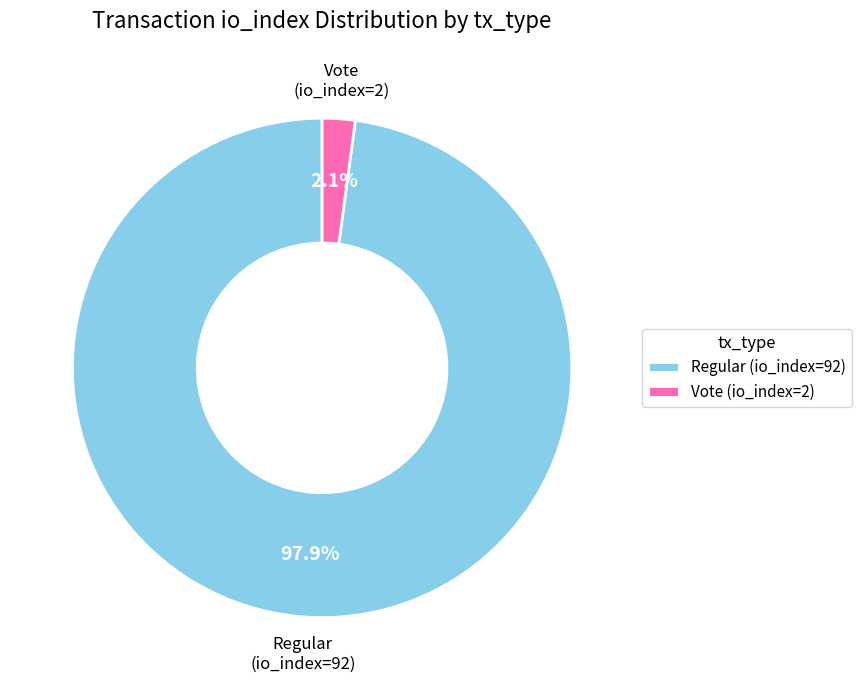

To the nearest percent, what portion does Regular (io_index=92) represent?

98%